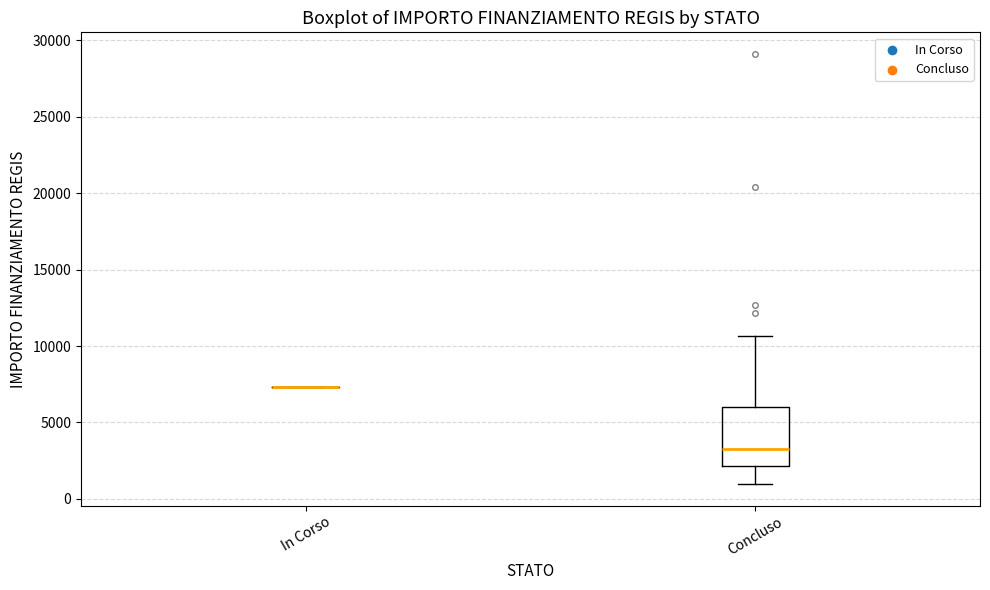

Reading left to right, transcribe this box plot: for each box, give where its median line is, the range the box spans, and where its two whiskers end, as read against the y-axis. The values are not printed on the chart, so give them approximately, as read against the axis.

In Corso: box collapsed to a line at 7500, whiskers 7500 to 7500
Concluso: median 3500, box 2000 to 6000, whiskers 1000 to 10500